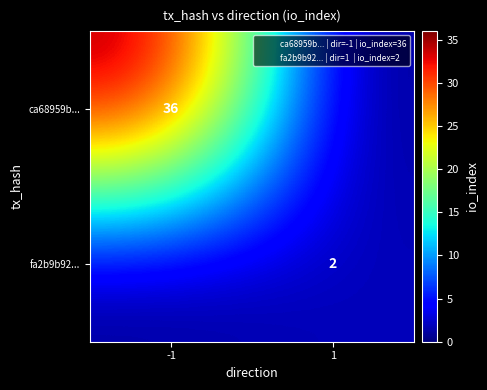

The value of ca68959b... at -1 is 17. True or false?

False